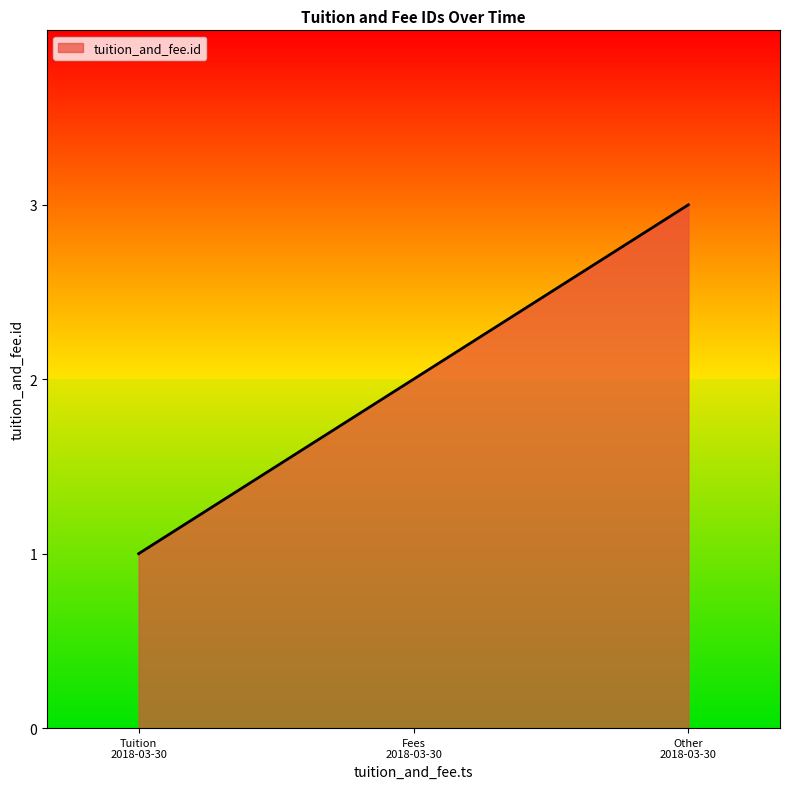

What is the difference between the maximum and second lowest values?

1